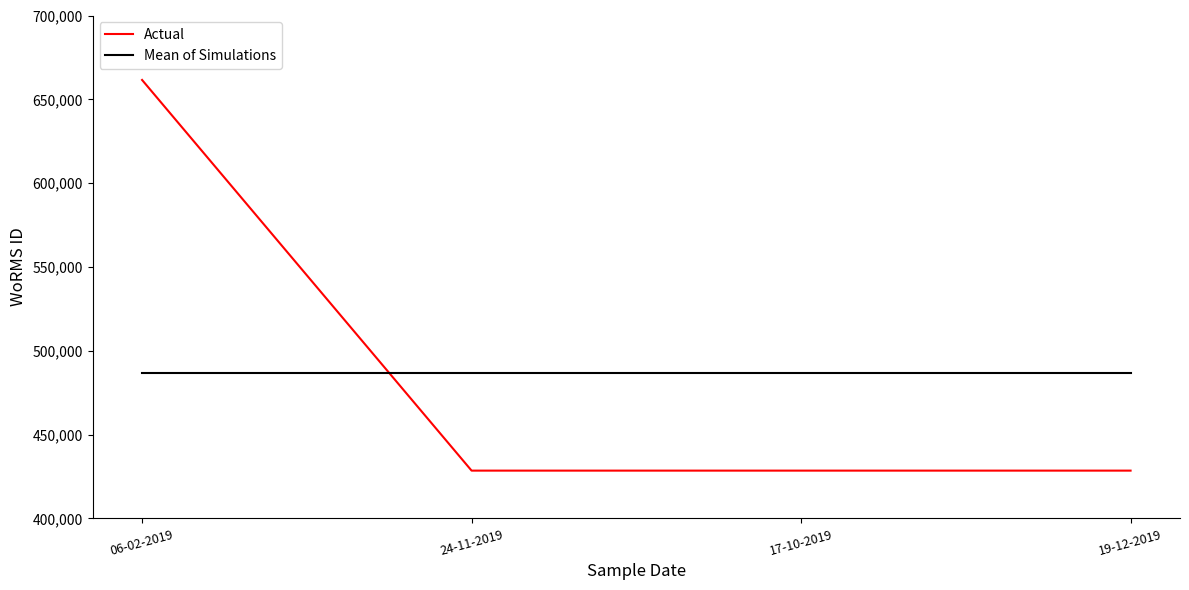

True or false: Mean of Simulations has a value of 486781.2 at 17-10-2019.

True